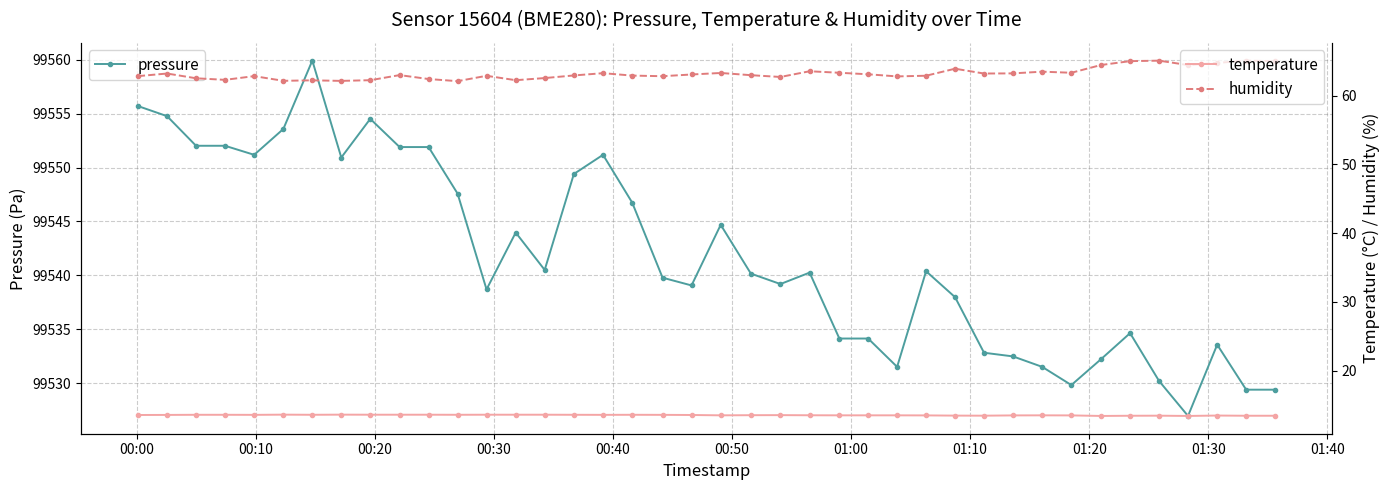

Reading right to left, list all the values displayed in this chart.

pressure: 99529.4	99529.4	99533.6	99526.9	99530.2	99534.6	99532.2	99529.8	99531.5	99532.5	99532.8	99538.0	99540.4	99531.5	99534.1	99534.1	99540.2	99539.2	99540.2	99544.7	99539.1	99539.8	99546.8	99551.2	99549.4	99540.5	99544.0	99538.7	99547.6	99551.9	99551.9	99554.5	99550.9	99559.9	99553.6	99551.2	99552.0	99552.0	99554.8	99555.7
temperature: 13.5	13.5	13.5	13.4	13.5	13.5	13.4	13.5	13.5	13.5	13.5	13.5	13.5	13.5	13.5	13.5	13.5	13.6	13.5	13.5	13.6	13.6	13.6	13.6	13.6	13.6	13.6	13.6	13.6	13.6	13.6	13.6	13.6	13.6	13.6	13.6	13.6	13.6	13.6	13.6
humidity: 65.0	65.1	64.8	64.4	65.1	65.0	64.5	63.3	63.5	63.2	63.2	63.9	62.9	62.8	63.1	63.3	63.5	62.7	63.0	63.3	63.1	62.8	62.9	63.3	62.9	62.5	62.2	62.9	62.1	62.4	63.0	62.2	62.1	62.2	62.1	62.8	62.3	62.5	63.2	62.8